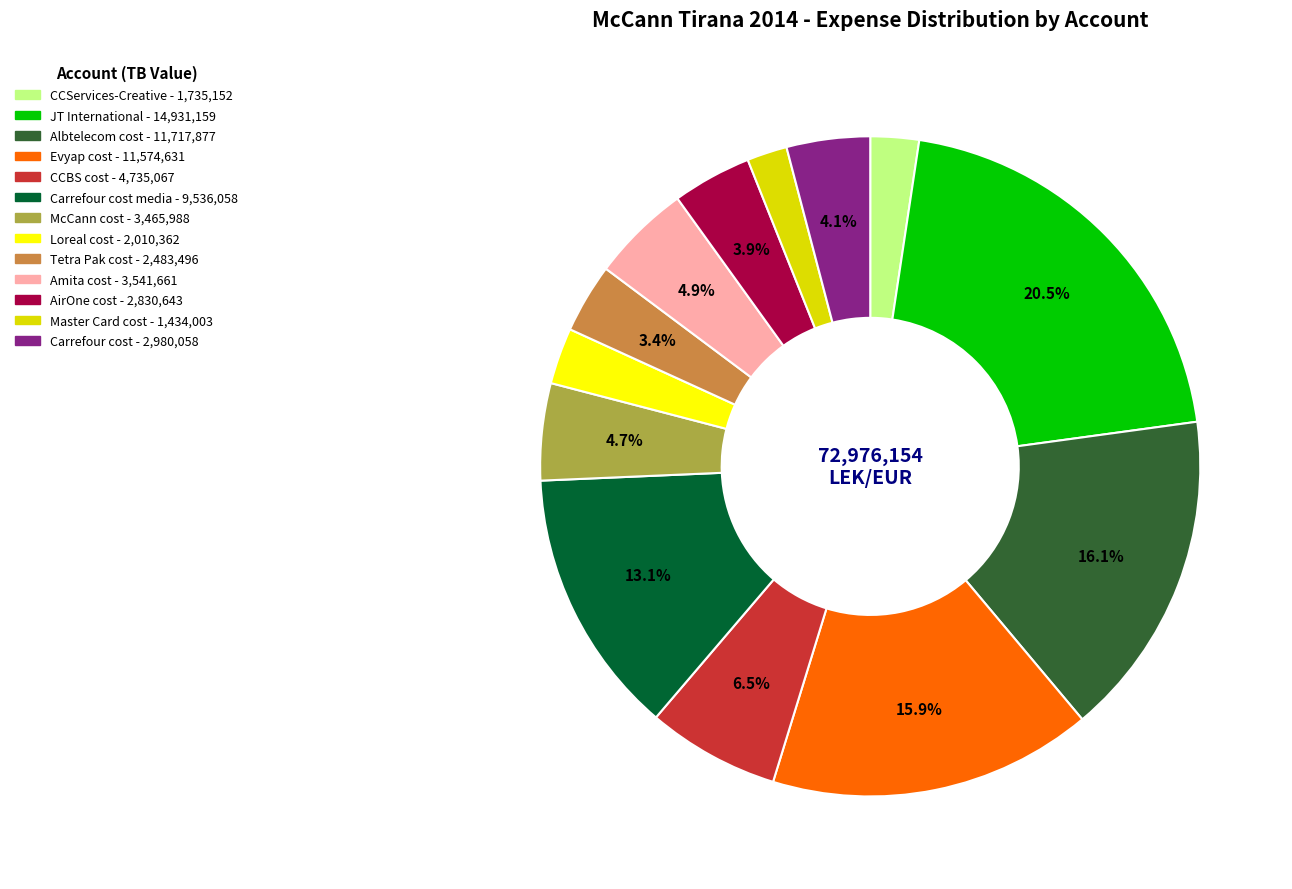

Is there any slice that represents more than half of the pie?

No